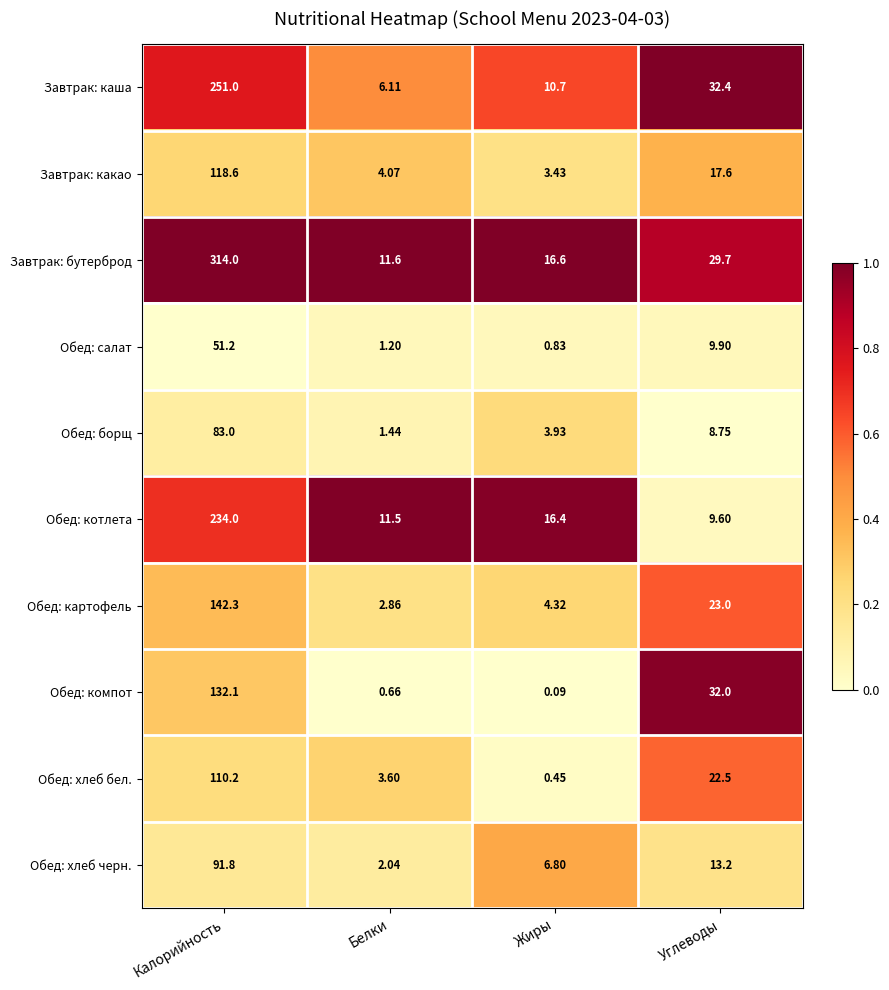

At which label is Обед: хлеб черн. closest to 46?

Углеводы